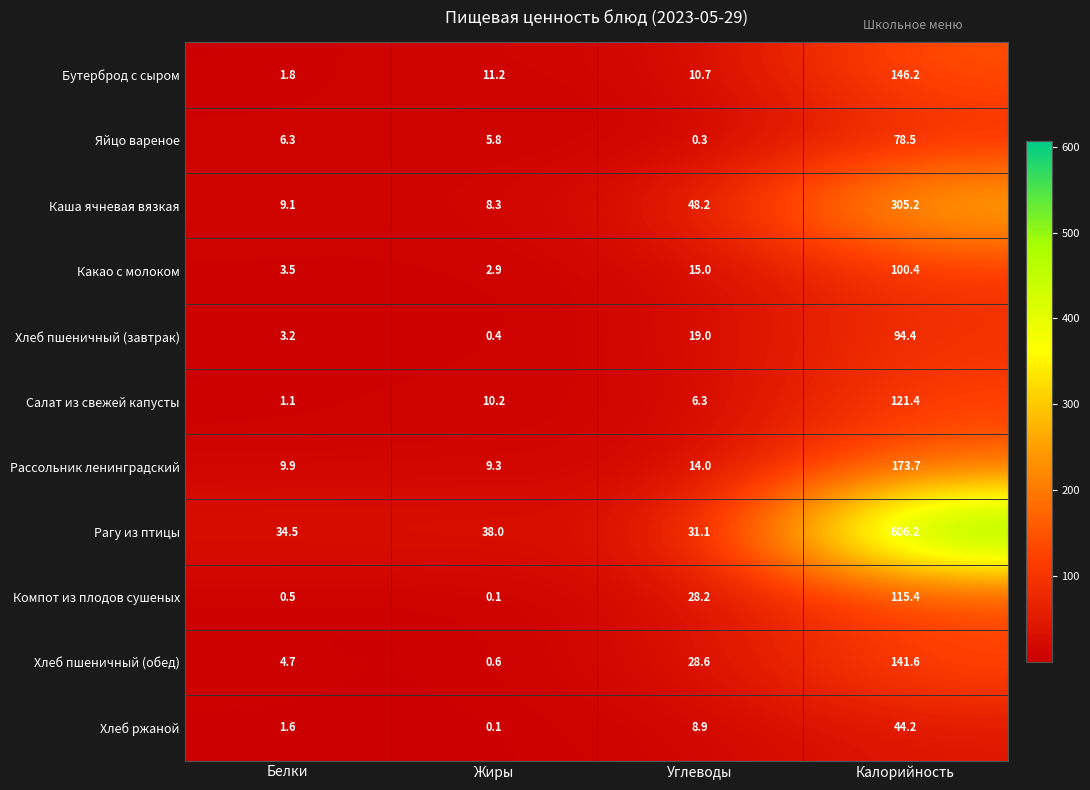

What is the difference between the maximum and minimum values in the Яйцо вареное series?

78.2